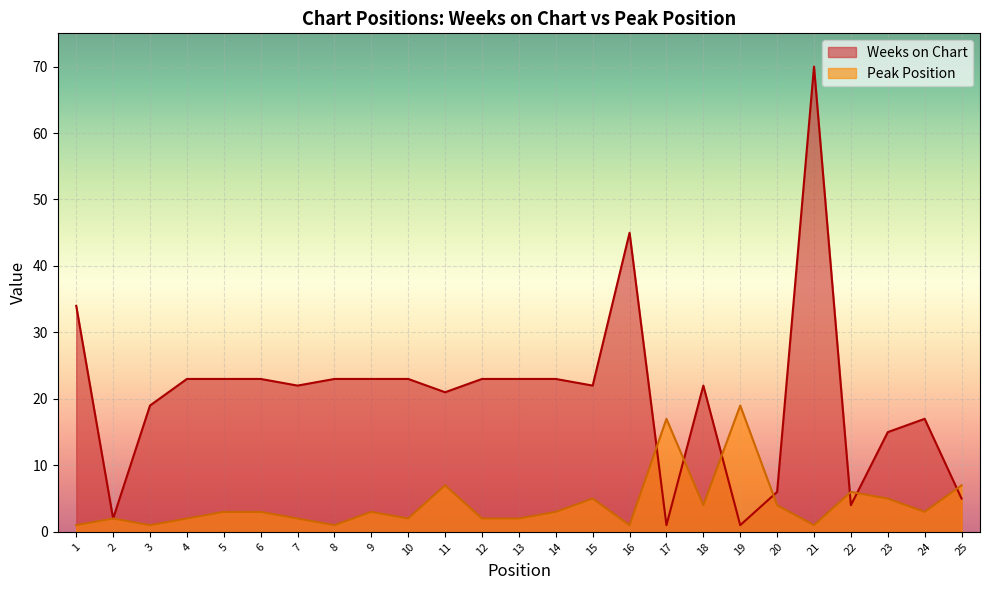

What is the maximum value shown in the chart?

70